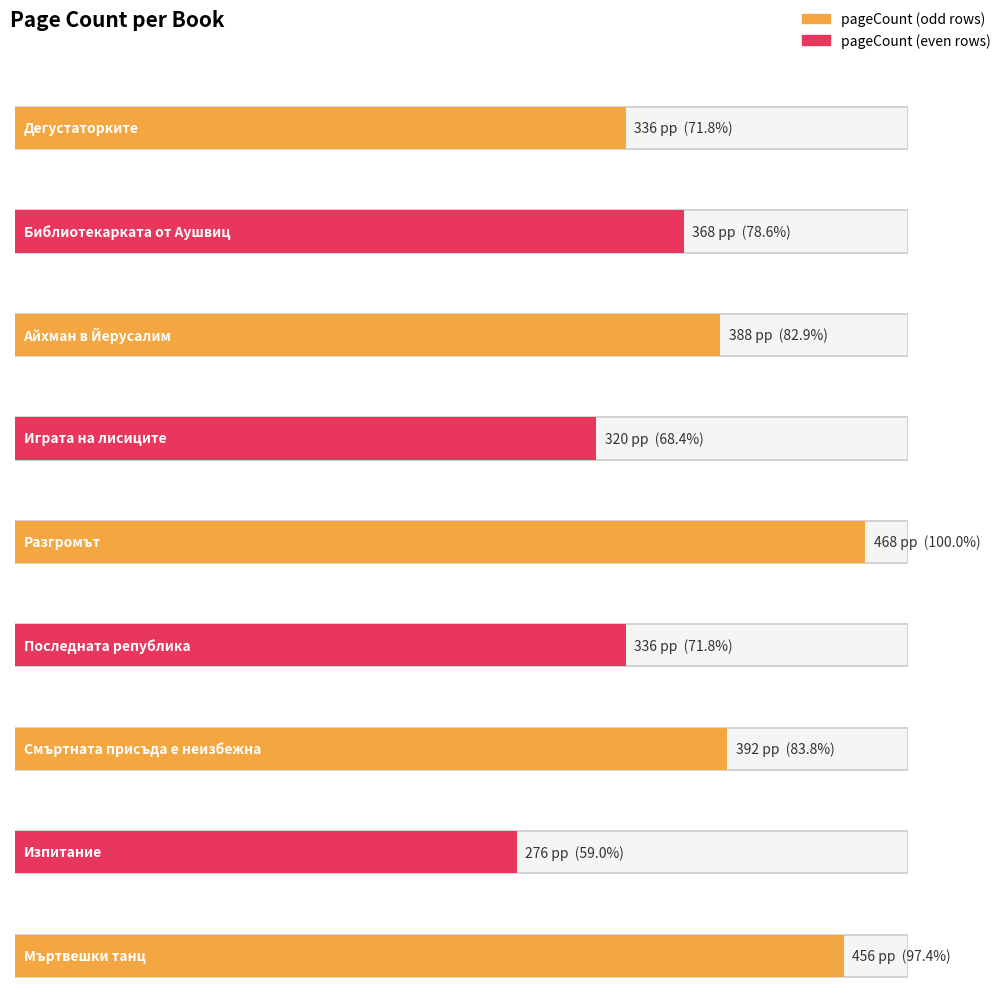

What is the change in value from Дегустаторките to Смъртната присъда е неизбежна?

+56